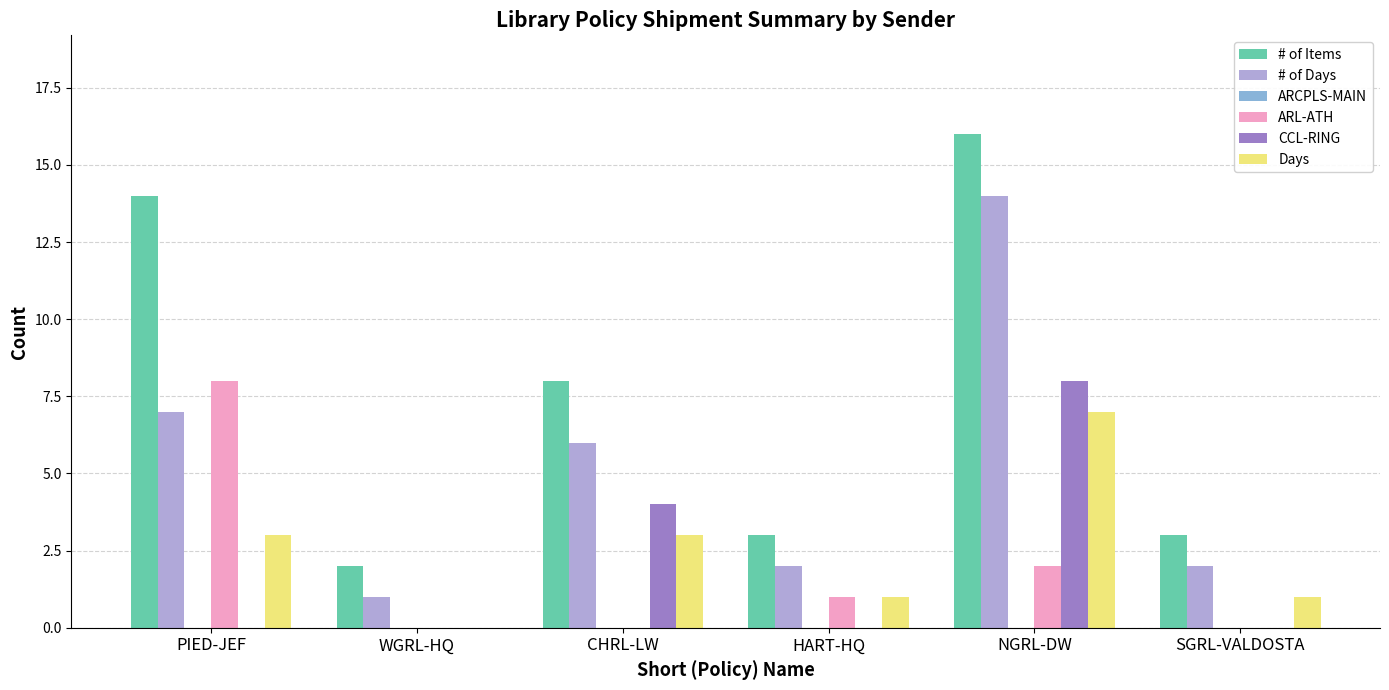

At which category is the sum across all series the highest?

NGRL-DW